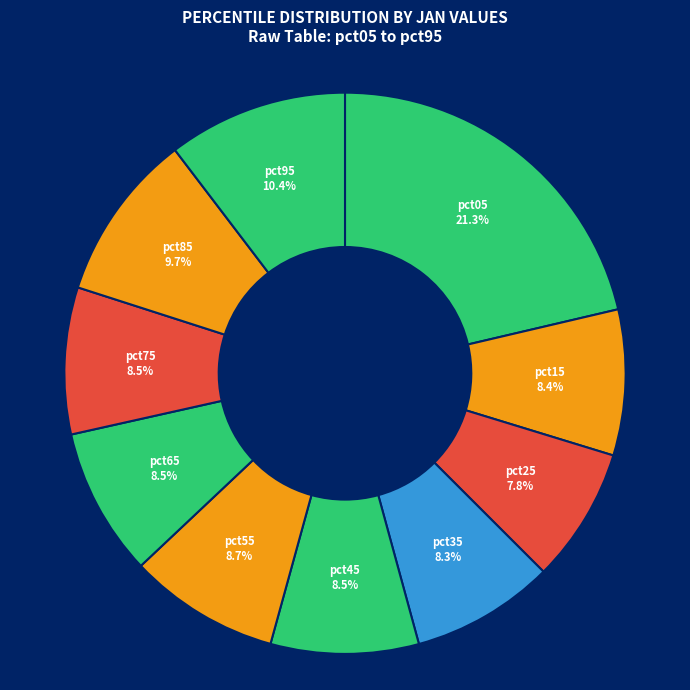

Which has a higher value, pct05 or pct45?

pct05